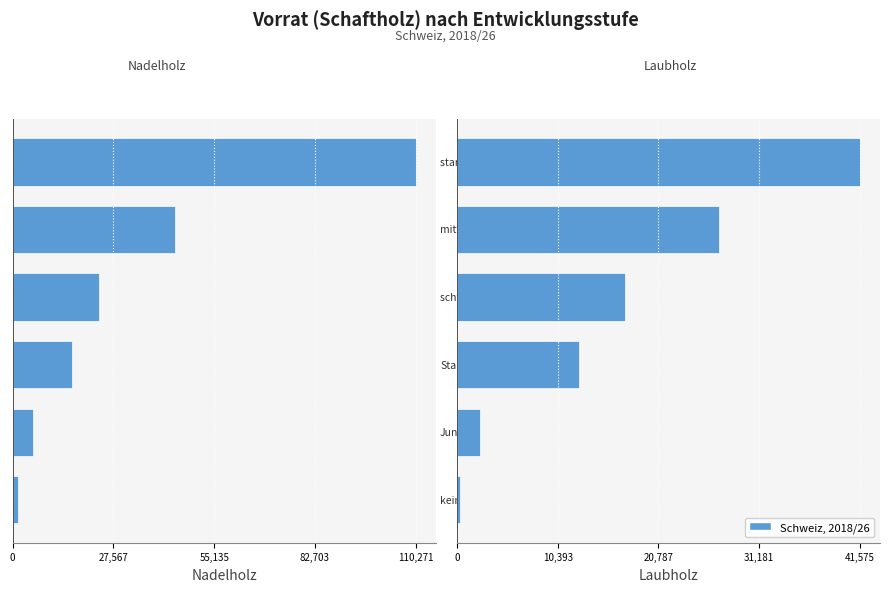

Are the bars grouped side by side (vs. stacked)?

Yes